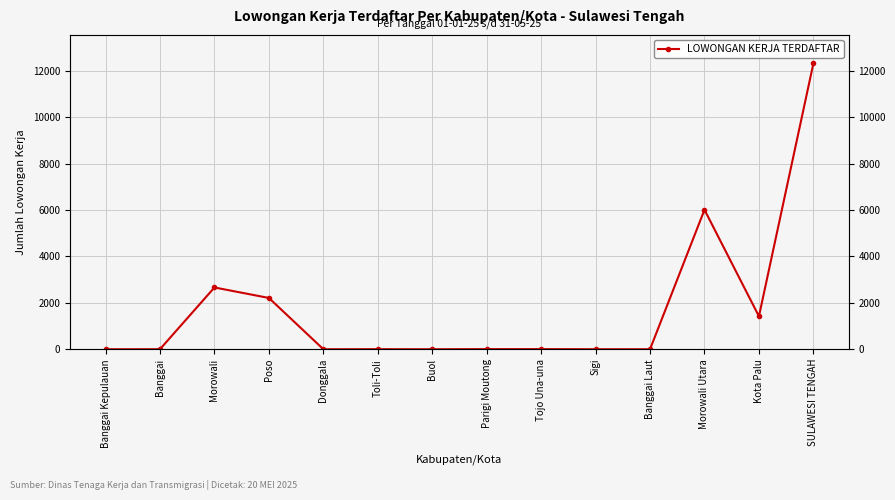

Between Banggai Kepulauan and Banggai, which is larger?

Banggai